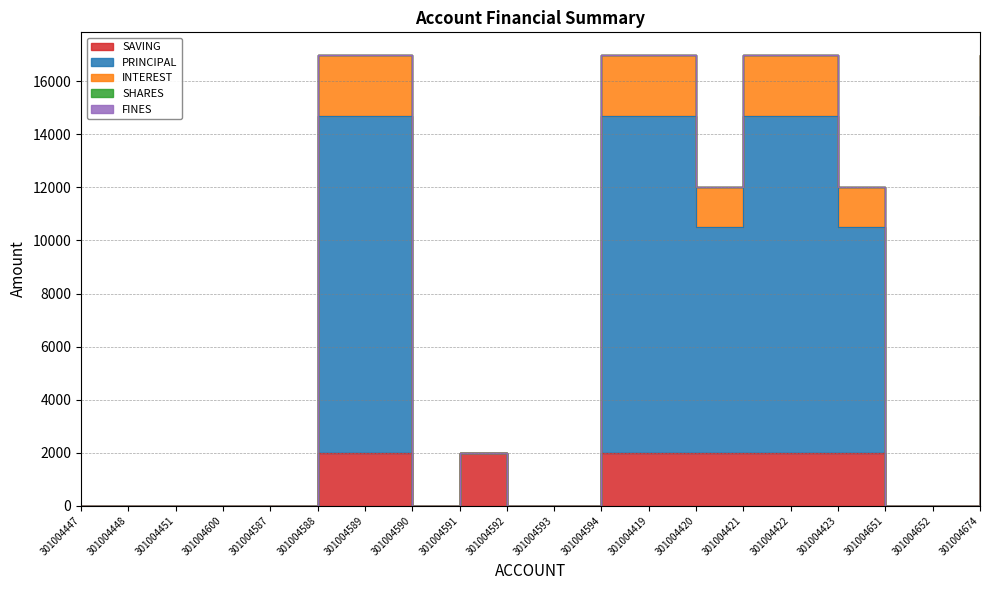

At which category does INTEREST reach its first local valley?

301004590